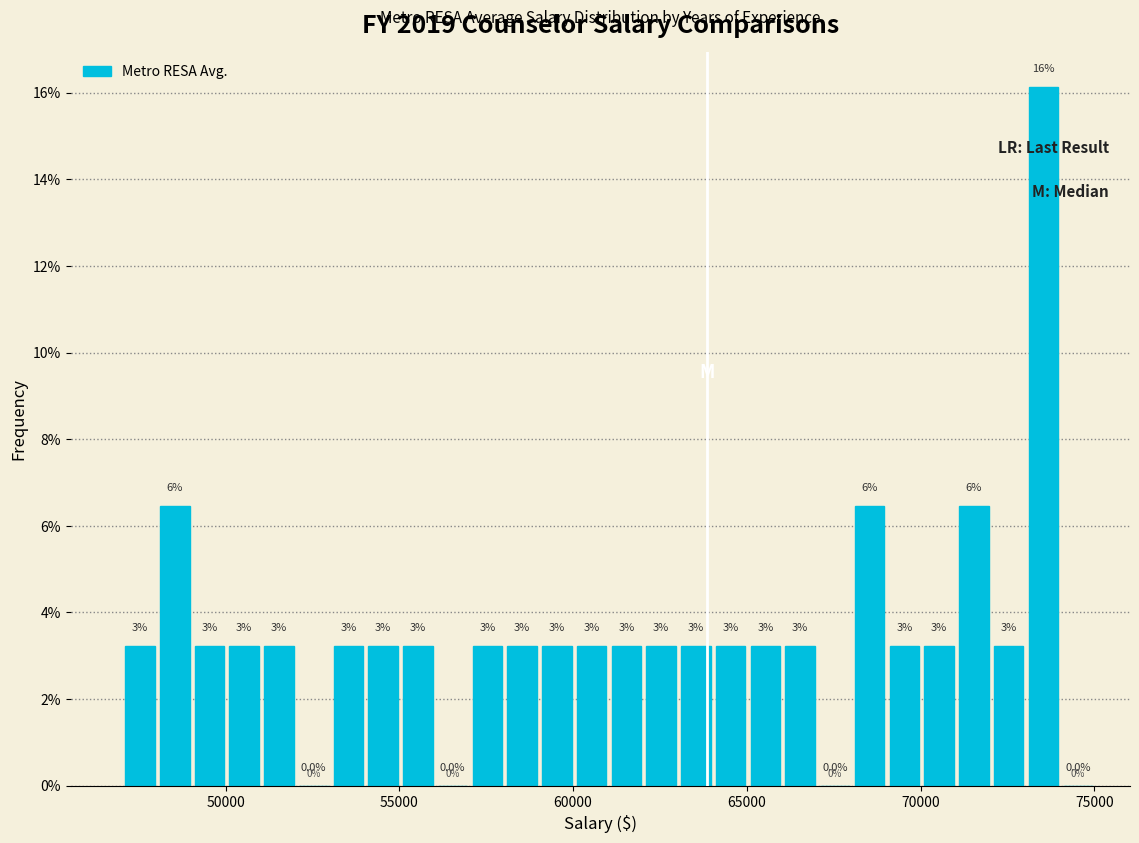

Read against the x-axis, roughly where is the centre of the tallest bar?

73500